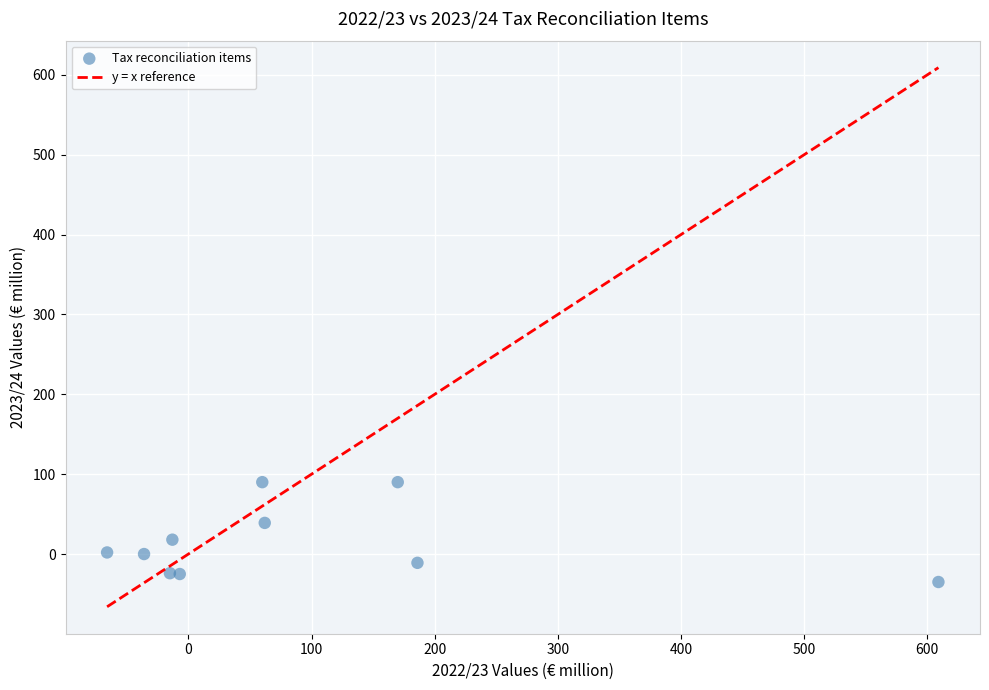

What is the range of X values (max minus min)?

675